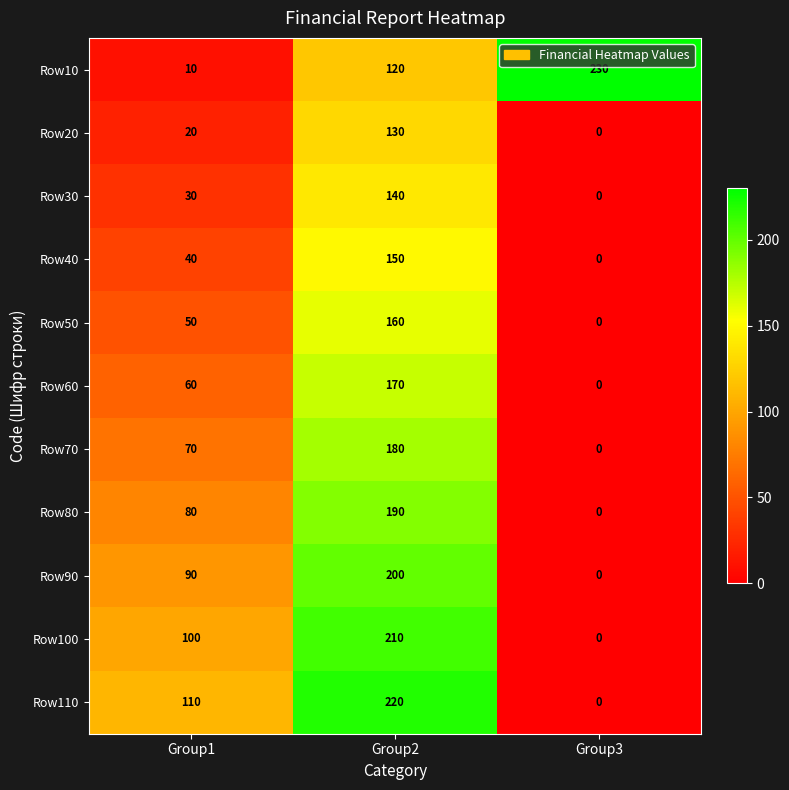

How many Row50 values are between 0 and 160?

3